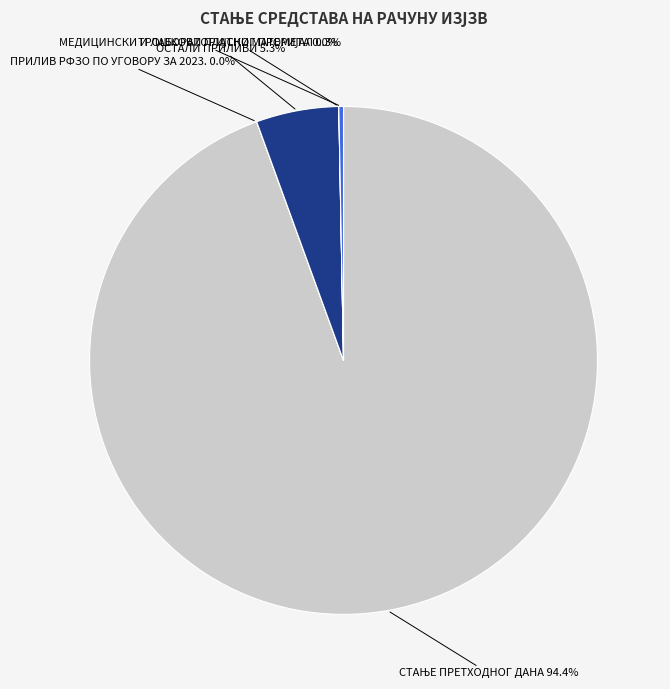

Is there a majority slice in this chart?

Yes